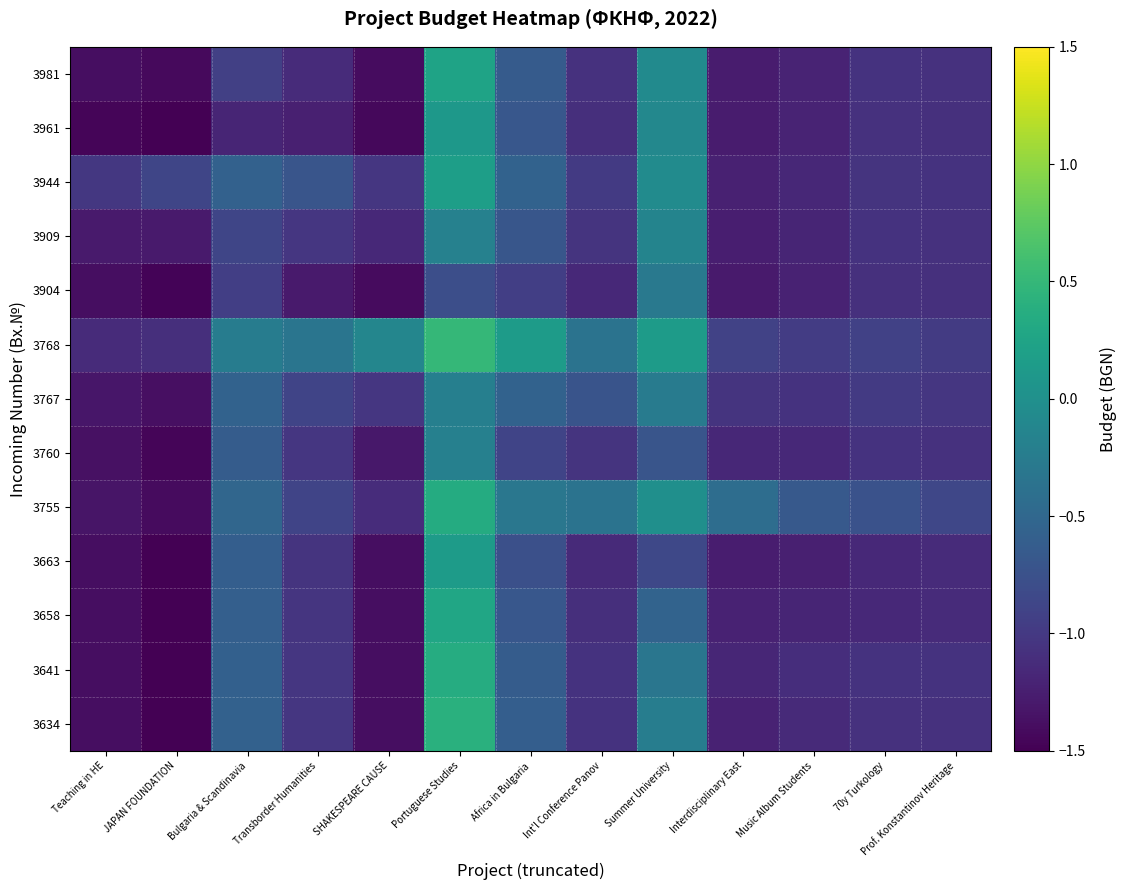

List the series in order of their peak value, lowest first.

3904, 3767, 3760, 3909, 3961, 3663, 3944, 3981, 3658, 3755, 3641, 3634, 3768